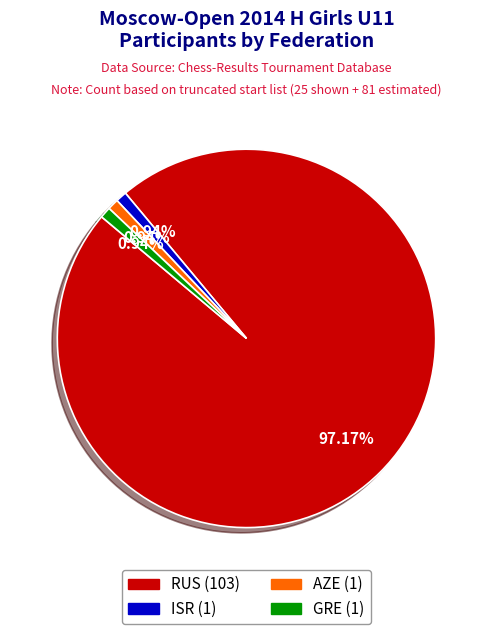

Does RUS represent more than half of the total?

Yes